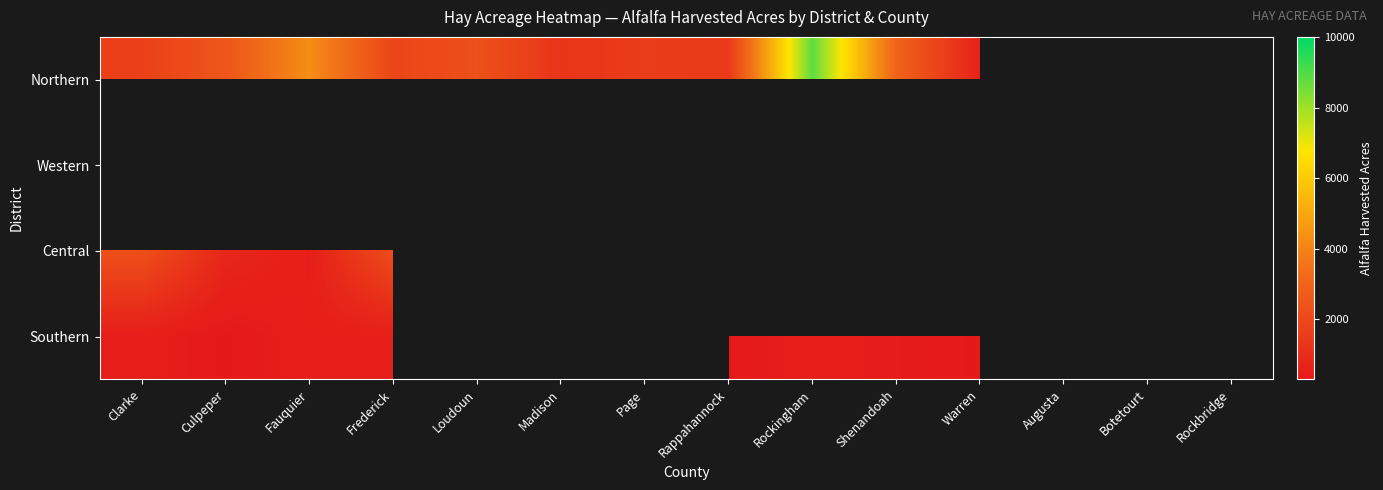

Between Shenandoah and Frederick, which is larger?

Shenandoah